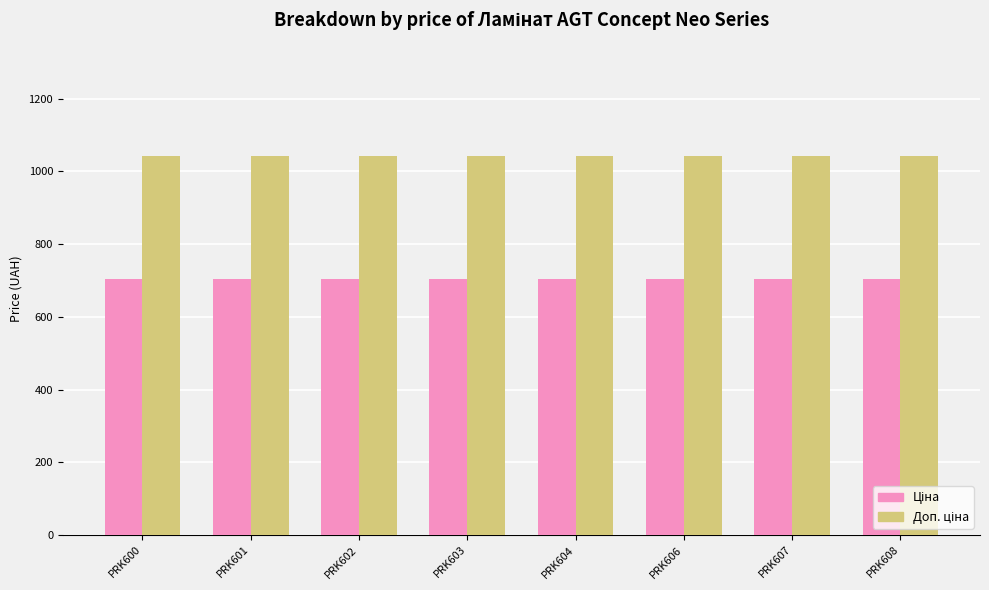

What is the greatest value displayed?

1042.0